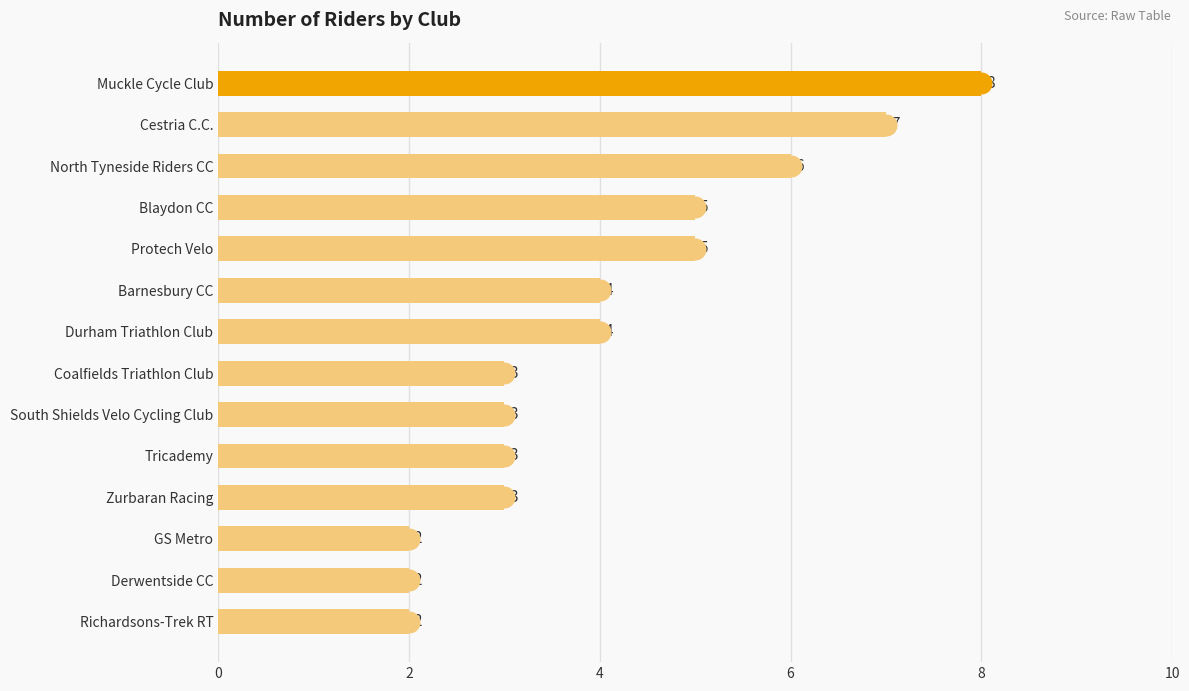

Between Zurbaran Racing and GS Metro, which is larger?

Zurbaran Racing